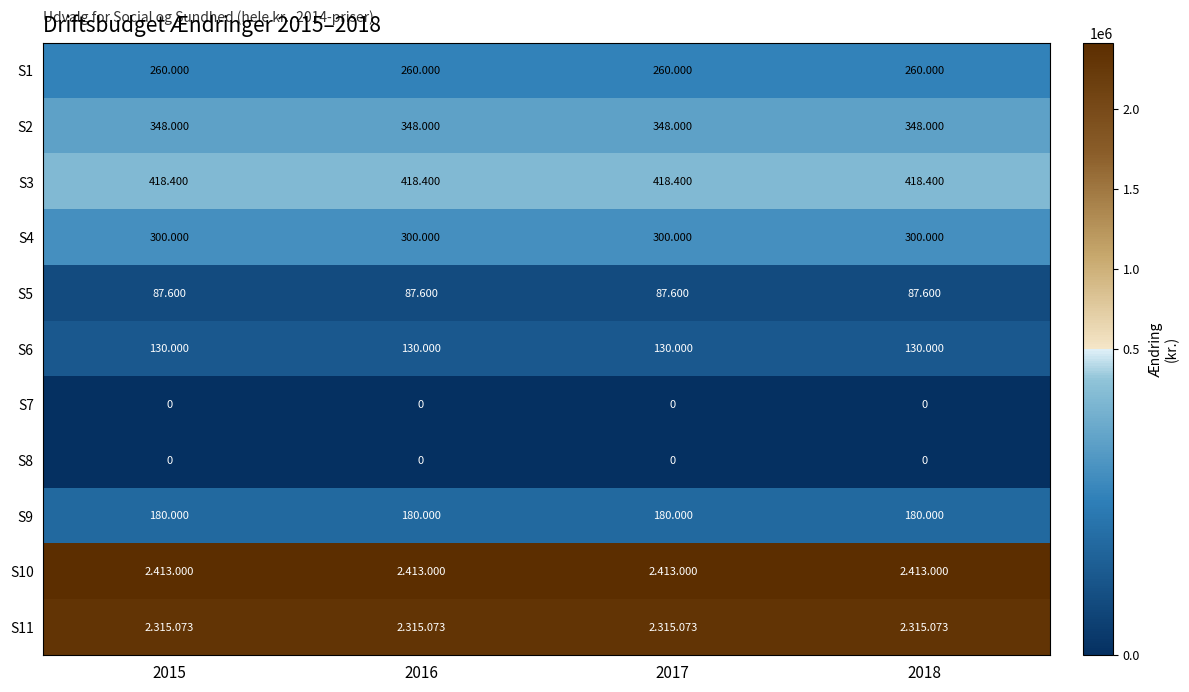

Which series has the largest total across all categories?

S10